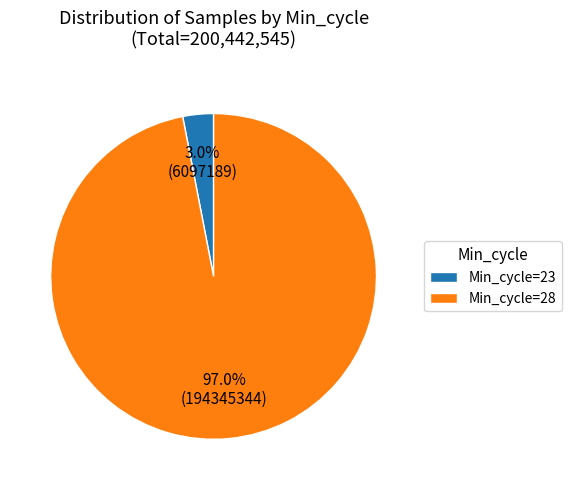

Which category has the smallest portion of the pie?

Min_cycle=23